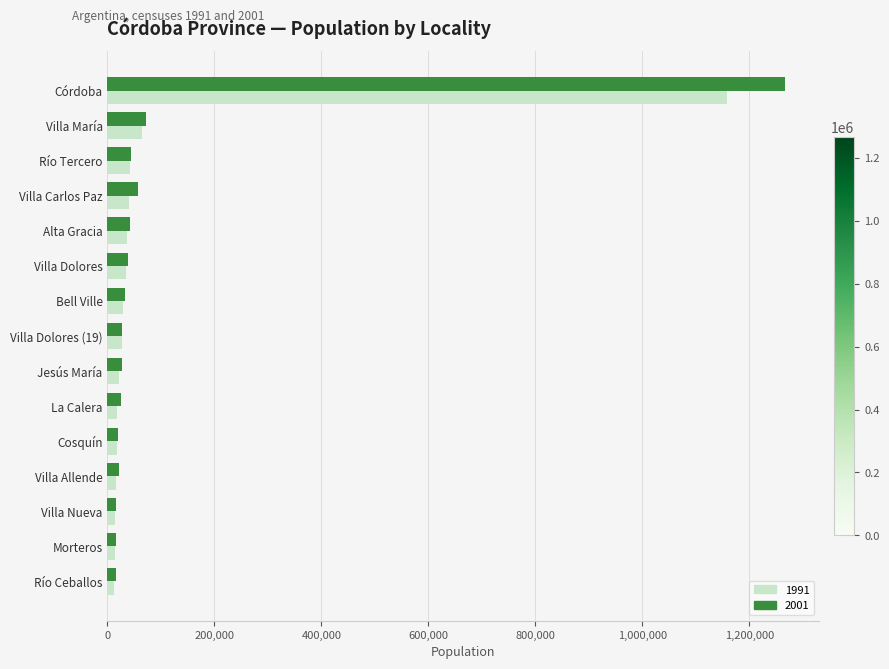

Which series has the largest total across all categories?

2001